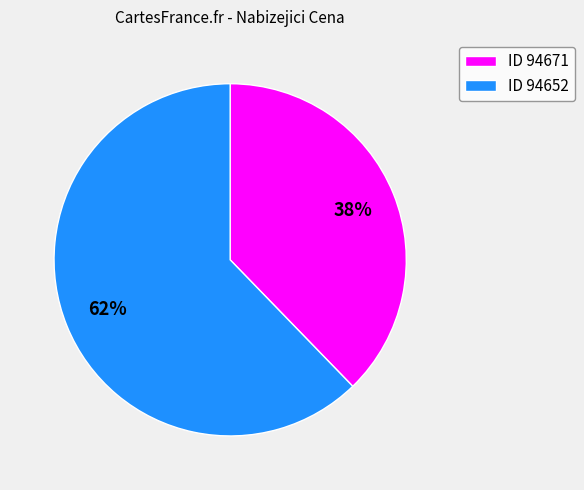

What is the ratio of the value at ID 94652 to the value at ID 94671?

1.6